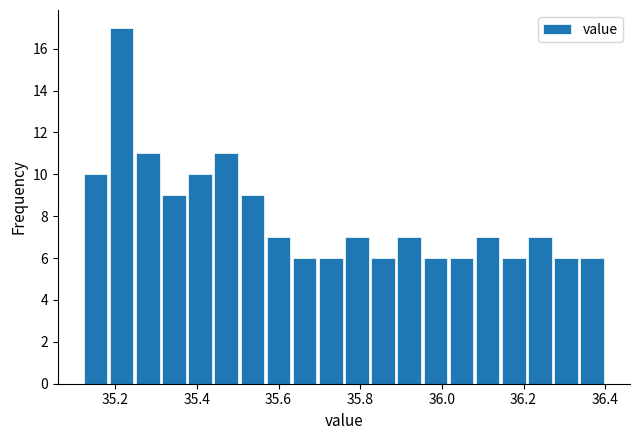

Read against the x-axis, roughly where is the centre of the tallest bar?

35.22